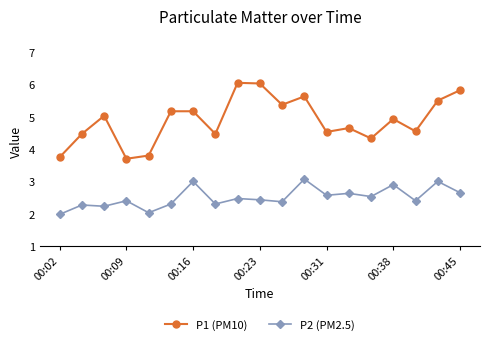

What is the smallest value displayed?

2.0